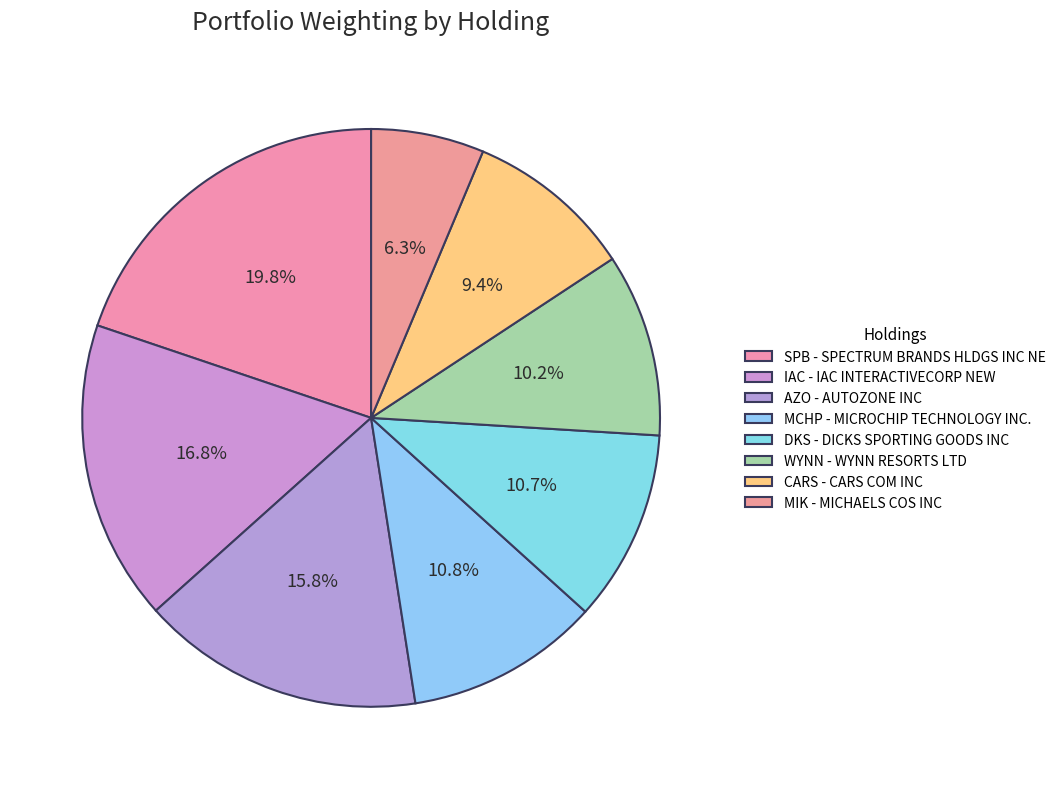

What is the smallest slice in the pie chart?

MICHAELS COS INC